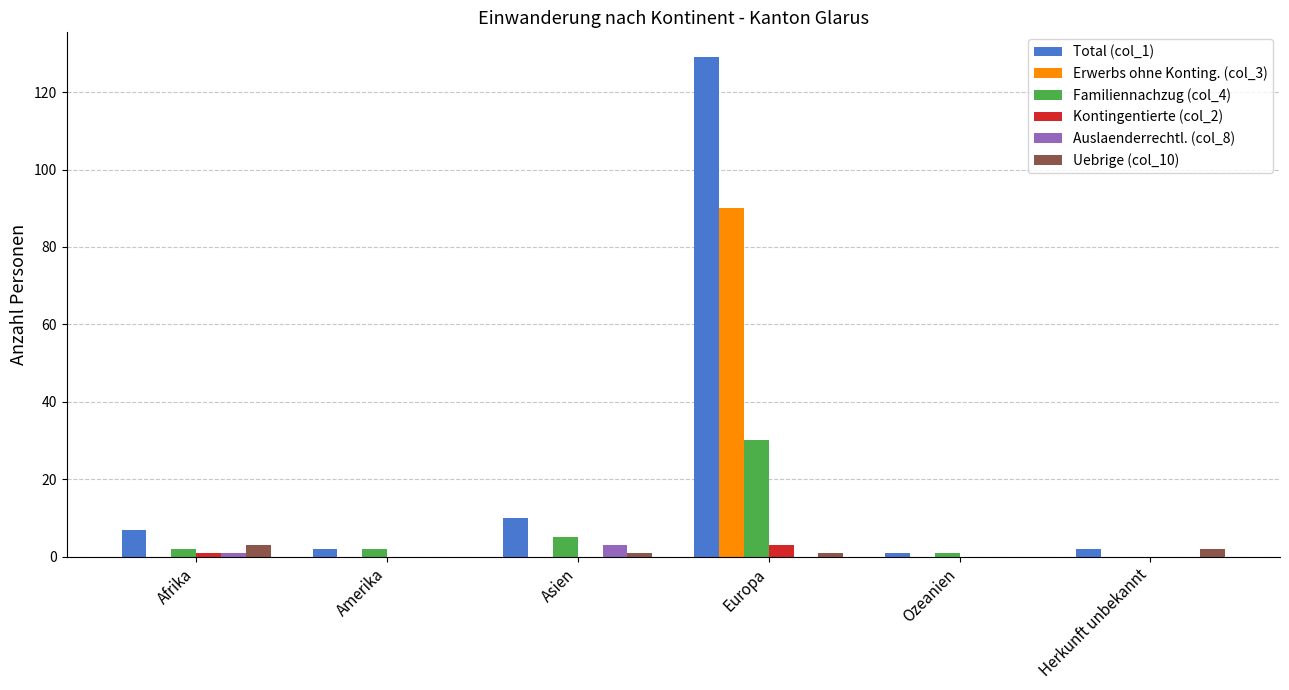

Between Afrika and Europa, which series saw the biggest shift?

Total (col_1)